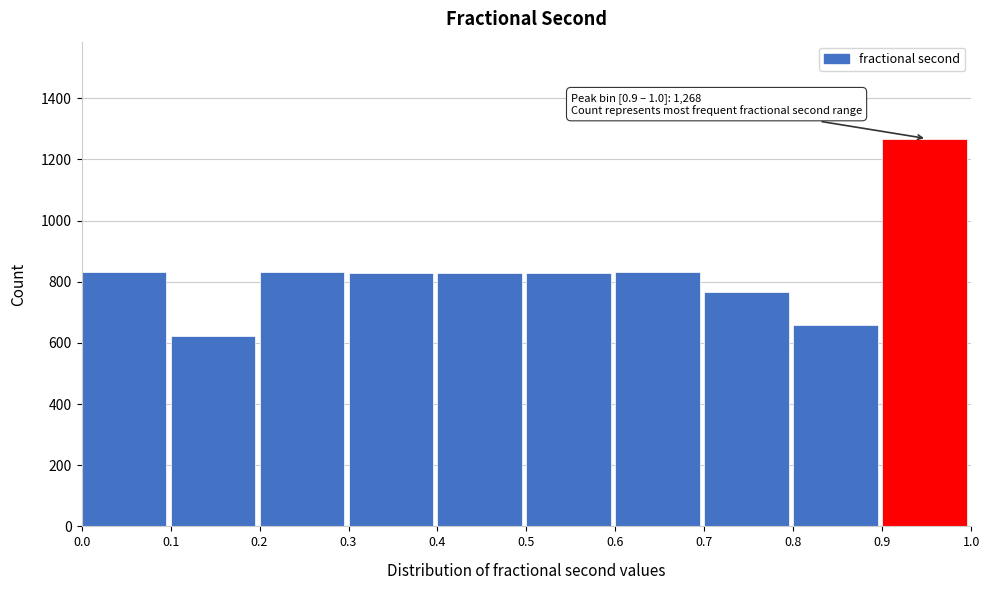

Which range on the x-axis has the tallest bar?

0.9 to 1.0